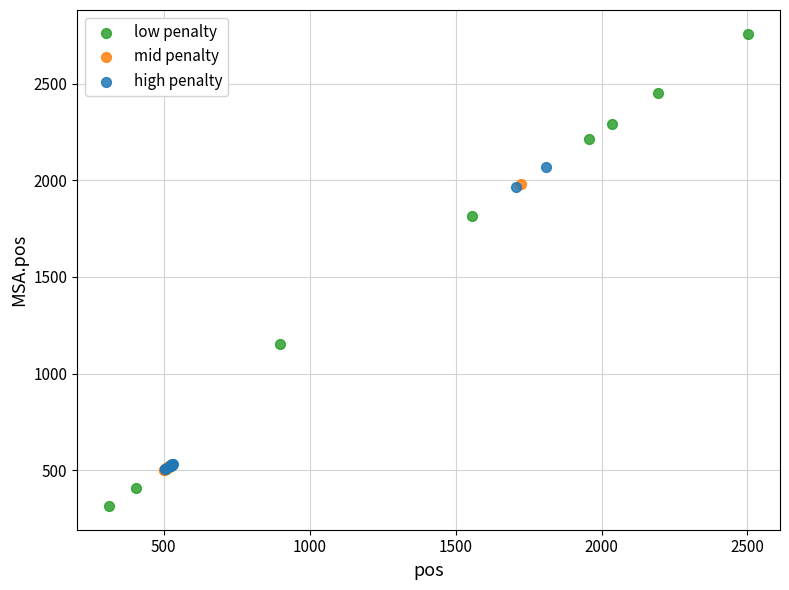

Which series reaches the minimum Y coordinate?

low penalty